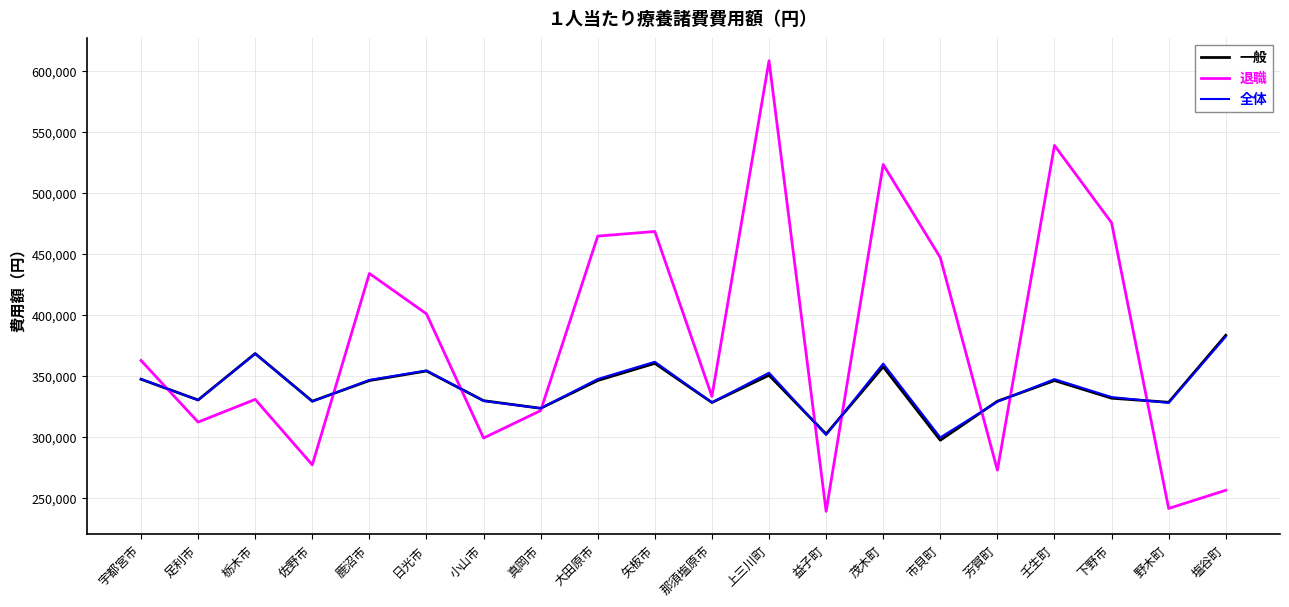

What is the lowest value of the 退職 series?

239321